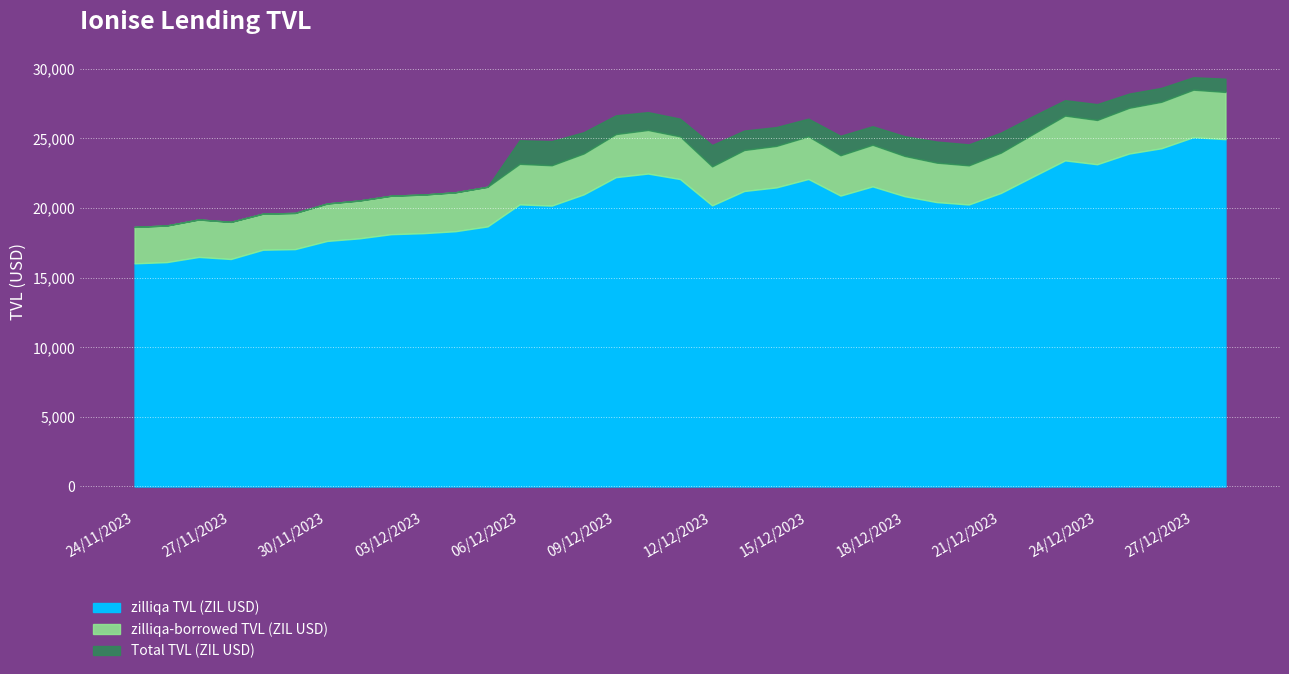

Which category has the highest value in the zilliqa-borrowed TVL (ZIL USD) series?

27/12/2023